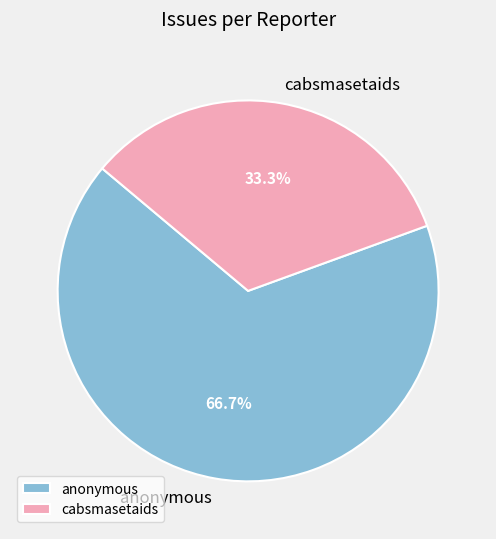

Which slice is the smallest?

cabsmasetaids